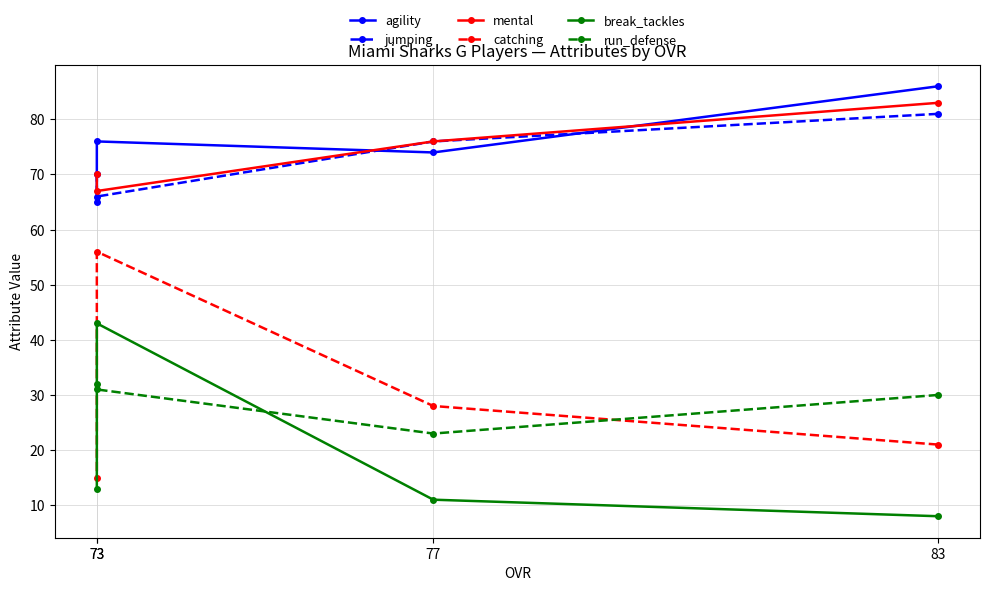

True or false: mental and agility cross at least once.

True